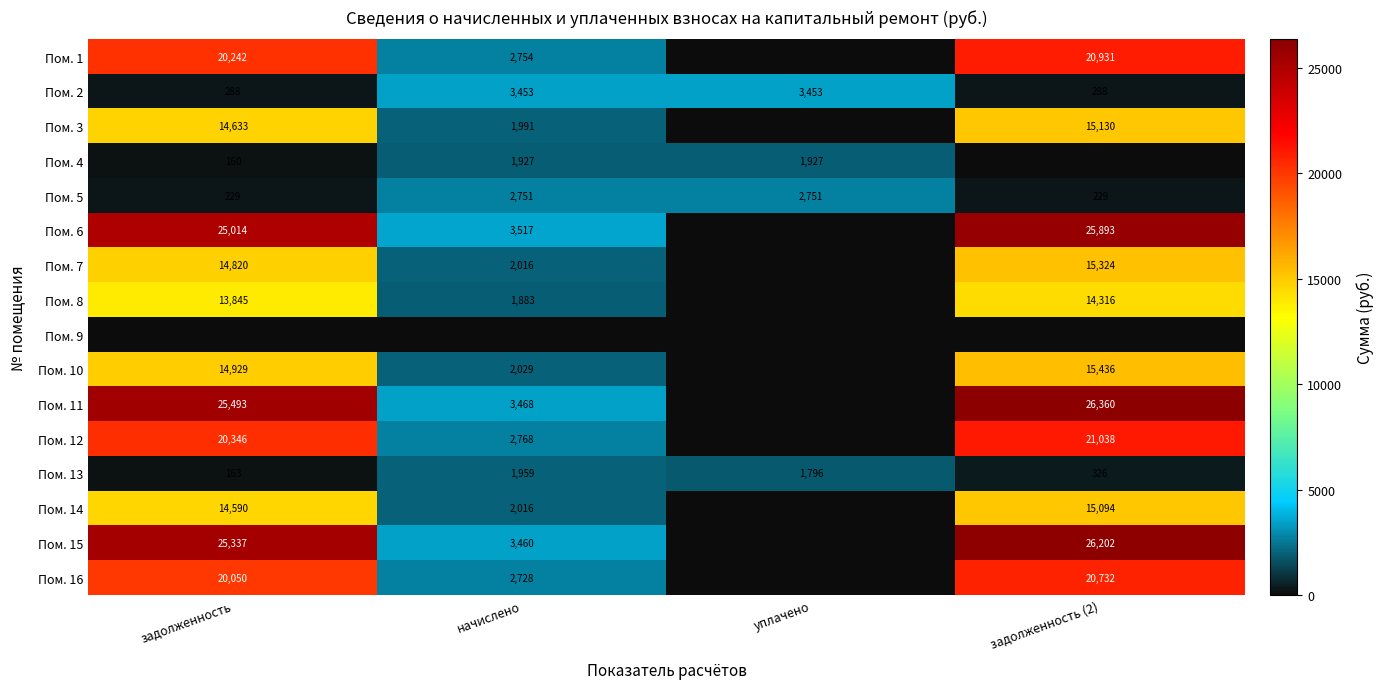

The value of Пом. 6 at задолженность is 25014. True or false?

True